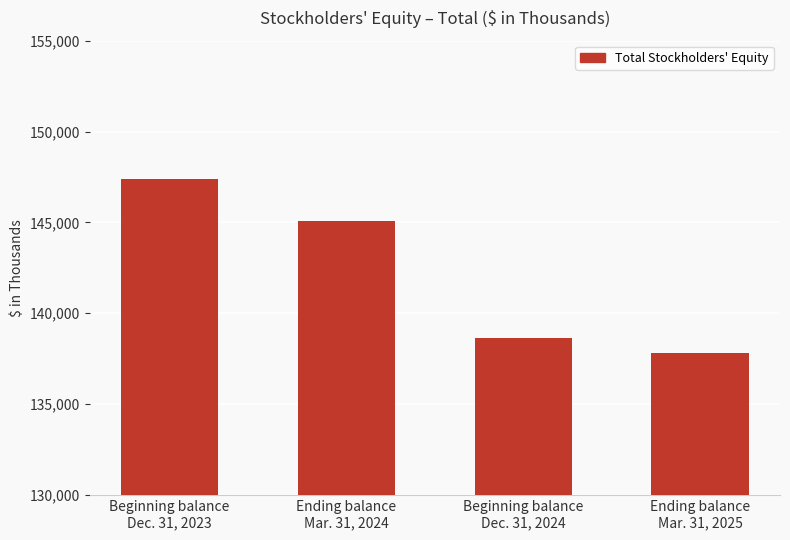

What is the difference between the maximum and minimum values?

9561